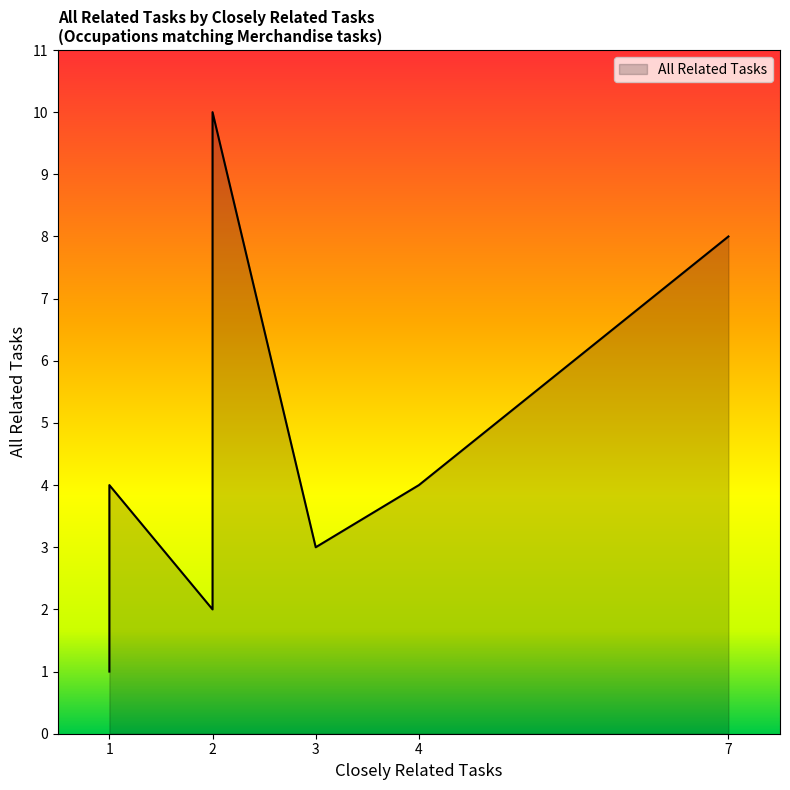

What is the ratio of the value at 1 to the value at 2?

0.1